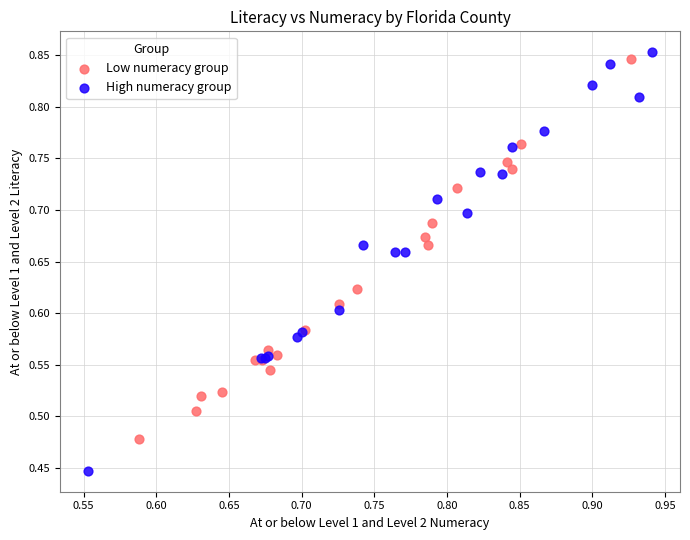

Which series reaches the minimum Y coordinate?

High numeracy group